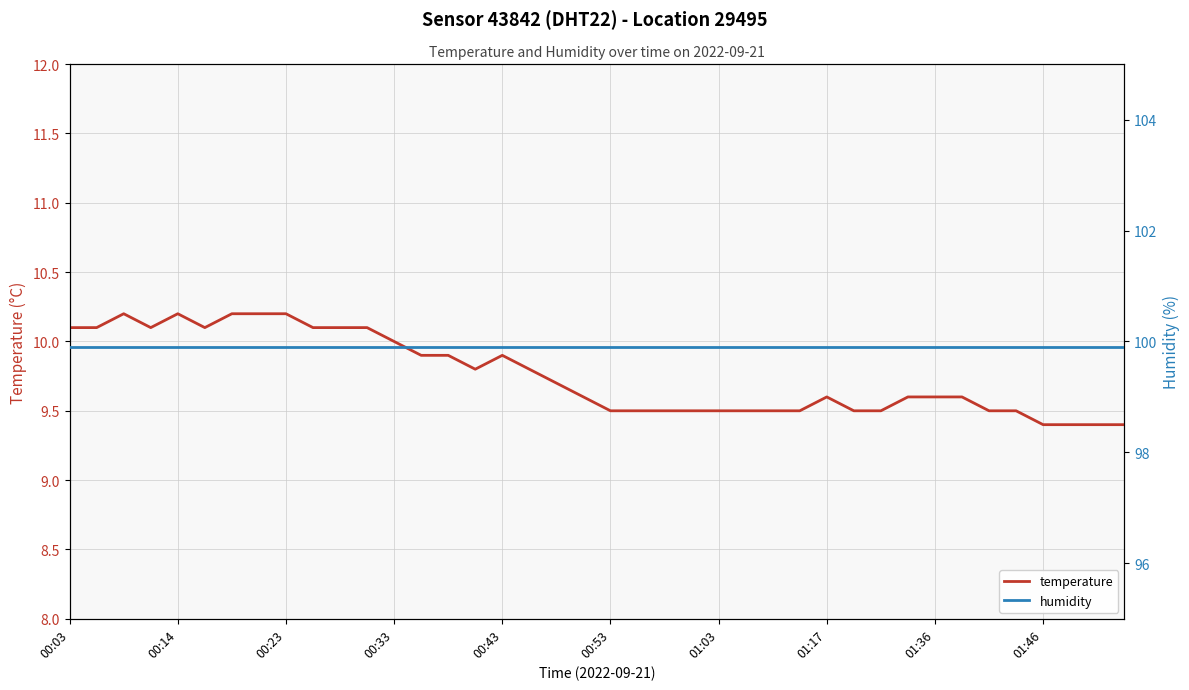

The temperature series shows 9.5 at 01:03. True or false?

True